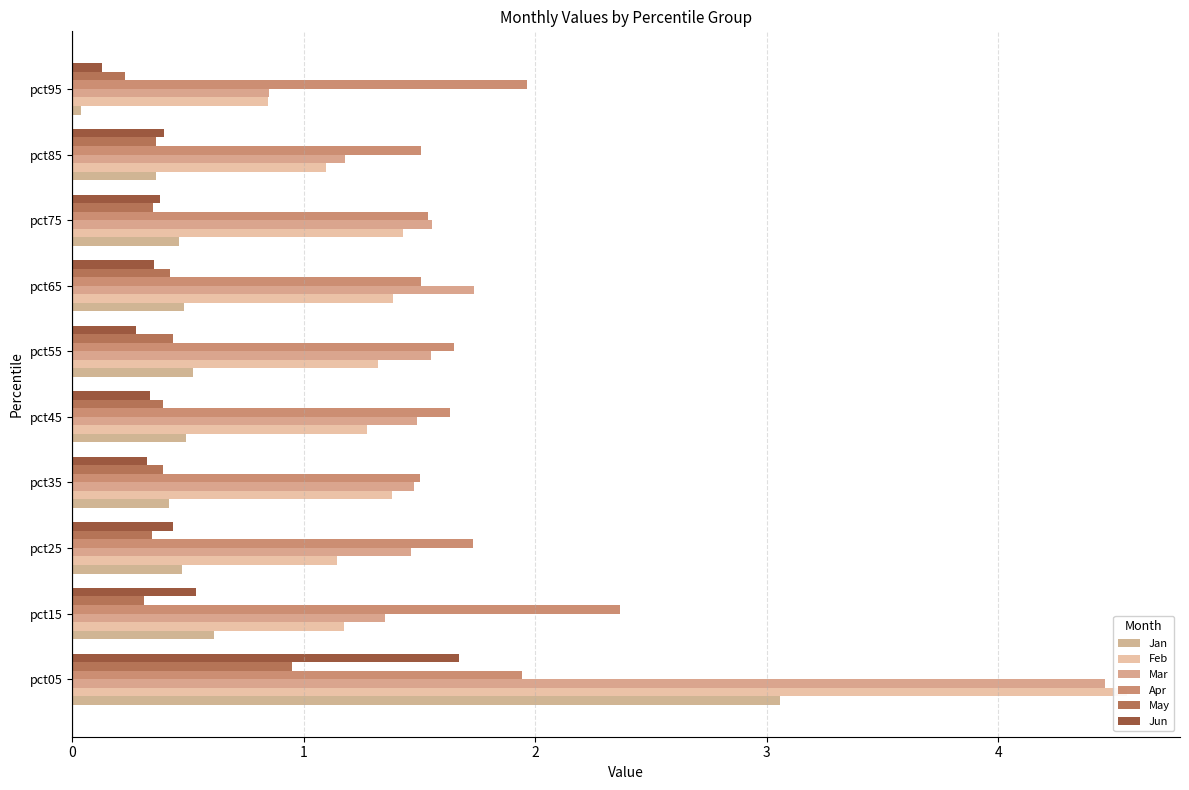

Where is Jan nearest to the value 1?

1